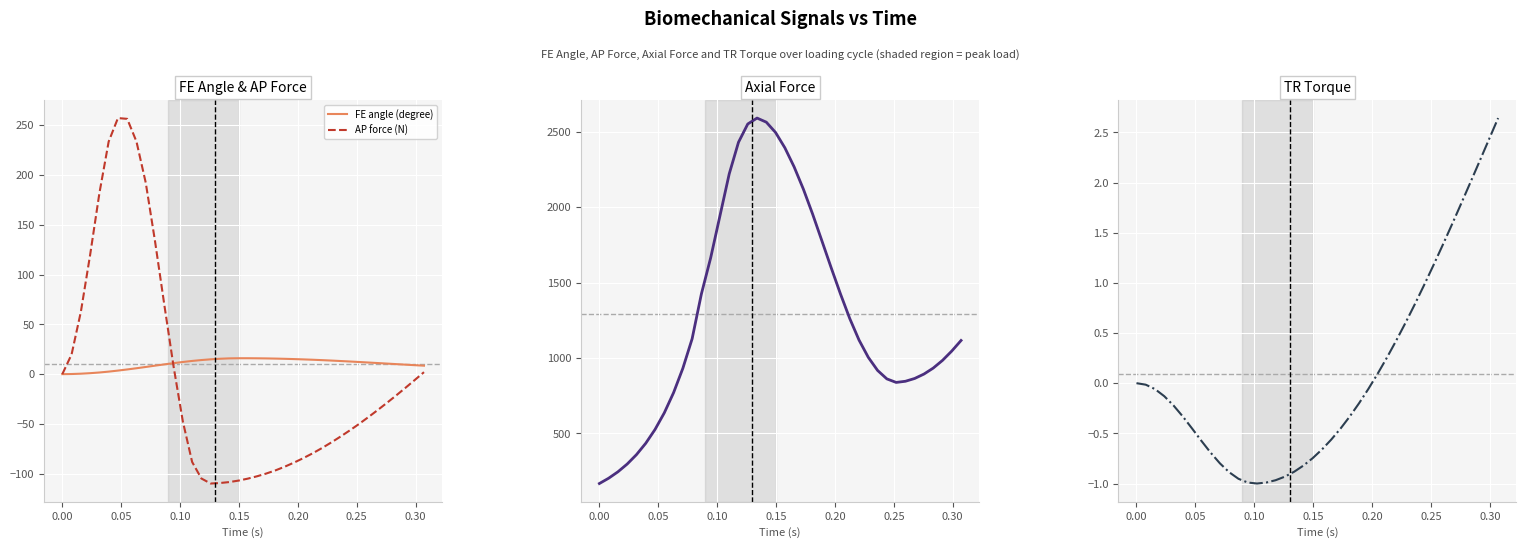

At how many categories does at least one series exceed 784?

31